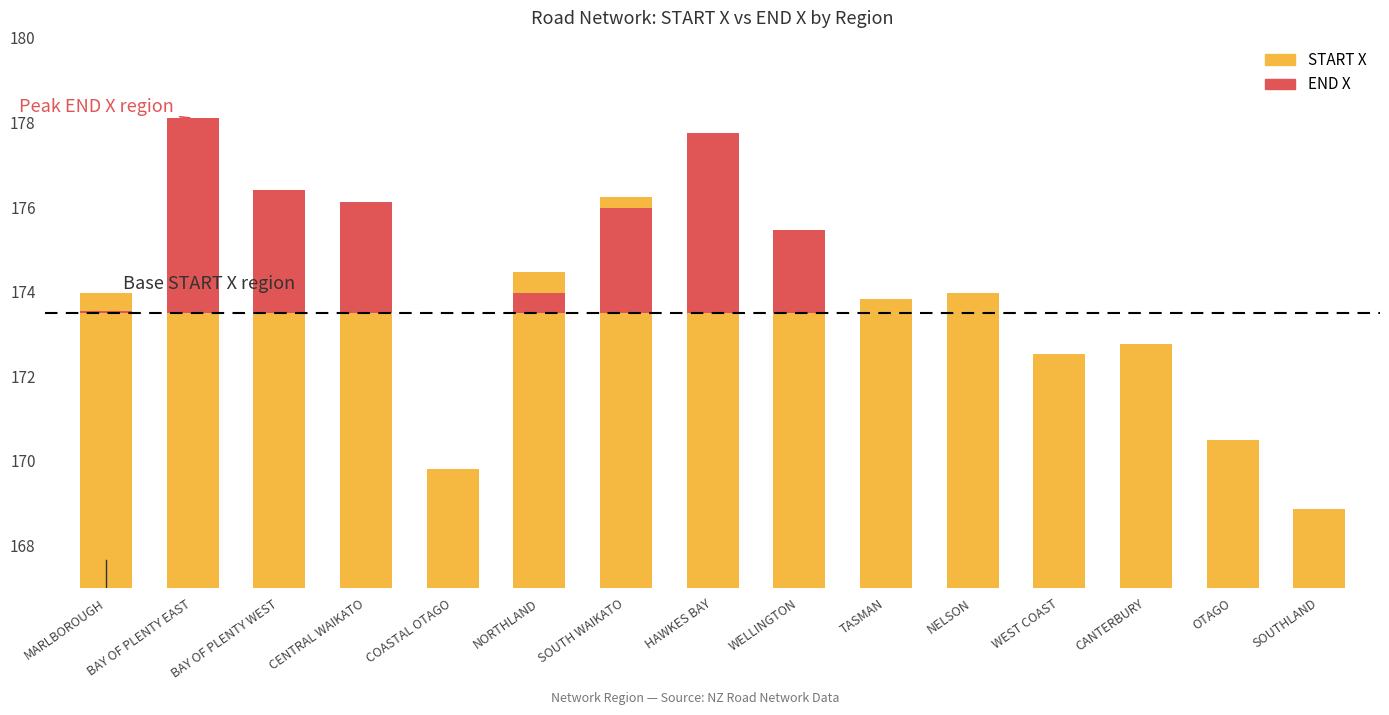

Which series has the largest range (max minus min)?

START X